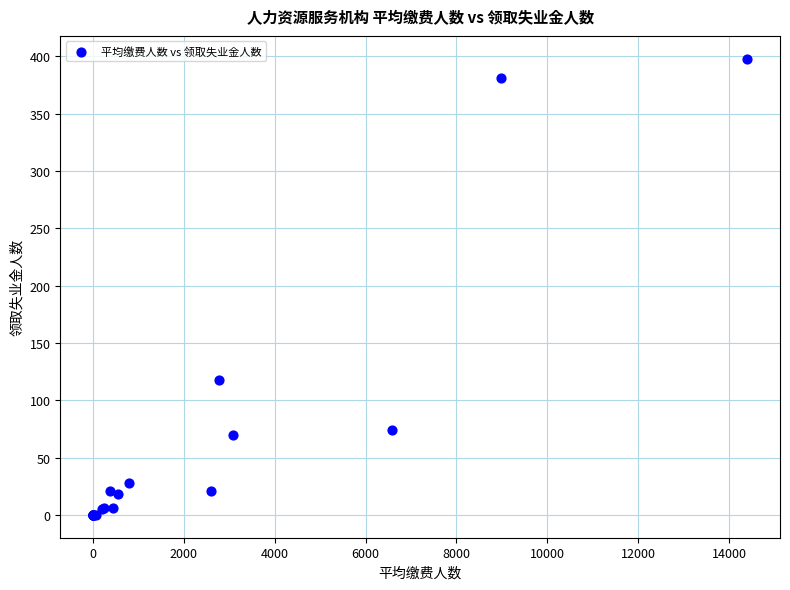

What Y value in the scatter plot is closest to 199?

118